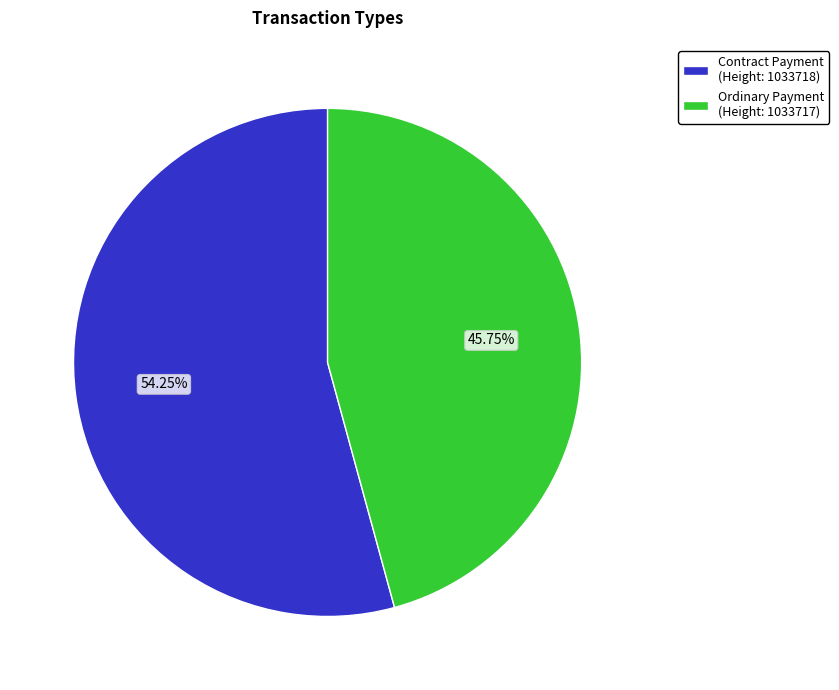

What percentage is the Ordinary Payment (Height: 1033717) slice, to the nearest percent?

46%